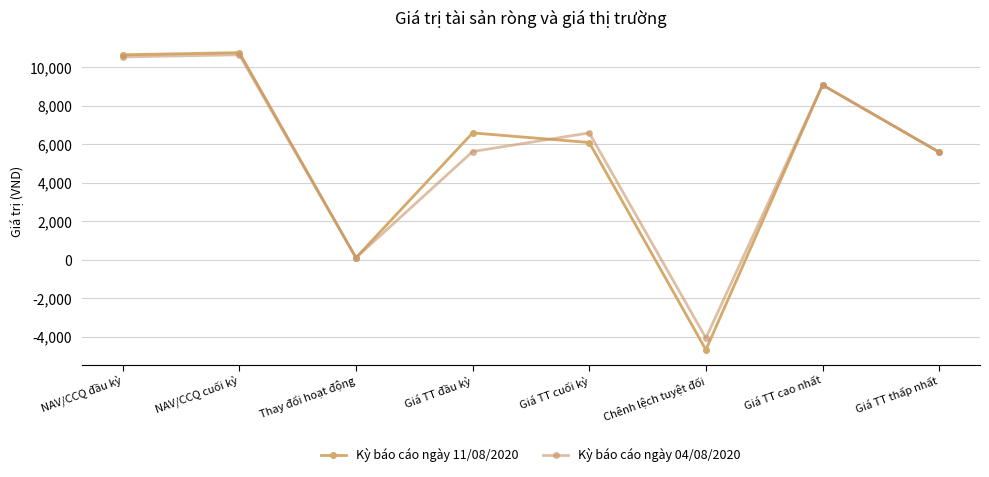

How many values in Kỳ báo cáo ngày 11/08/2020 are below zero?

1